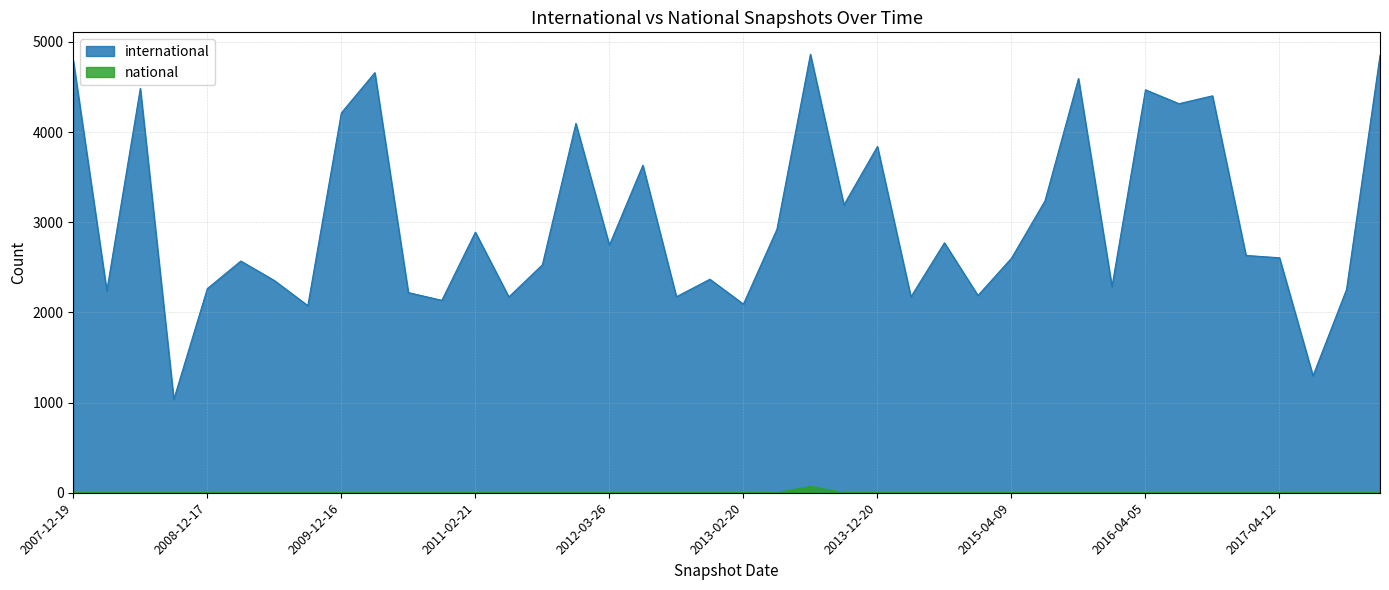

At which label does national reach its minimum?

2007-12-19